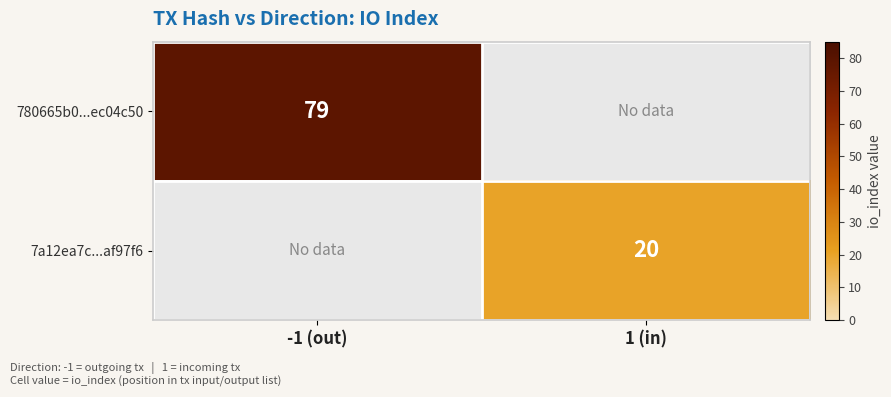

True or false: 780665b0...ec04c50 has a value of 79 at -1 (out).

True